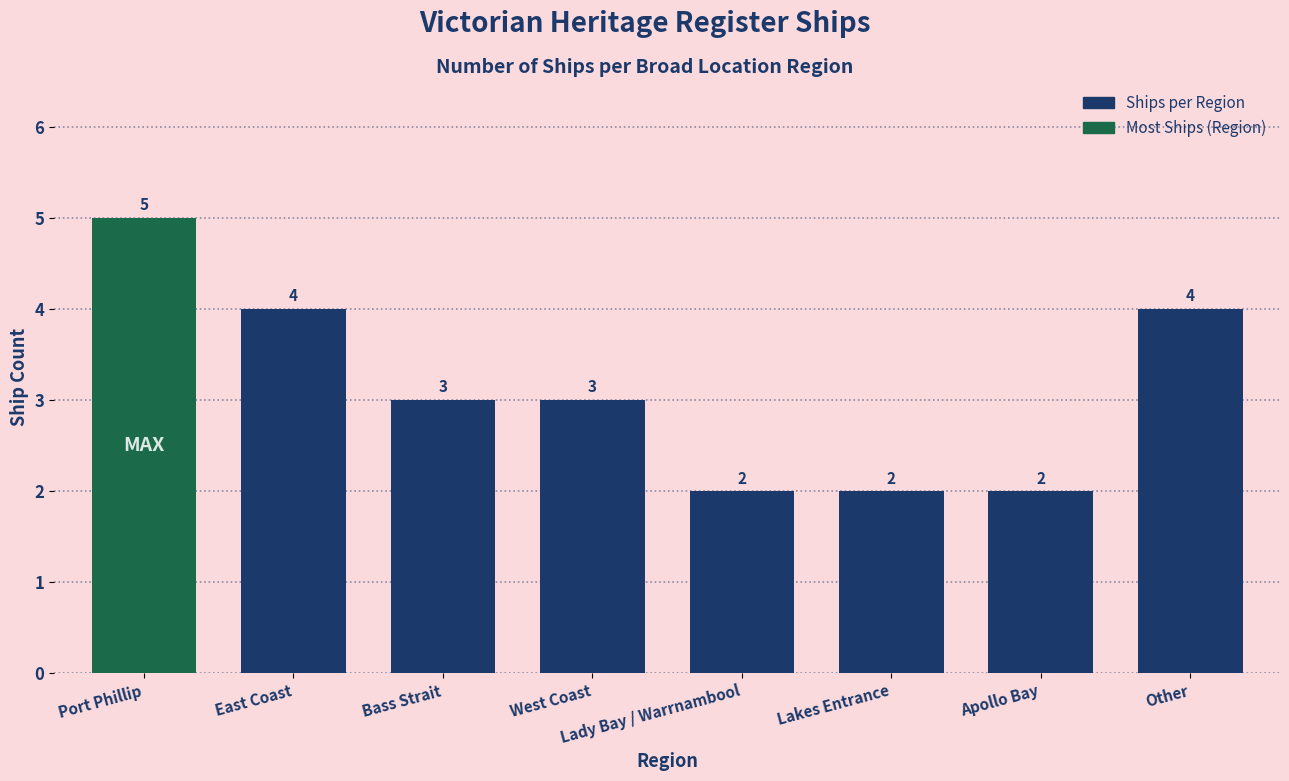

What is the greatest value displayed?

5